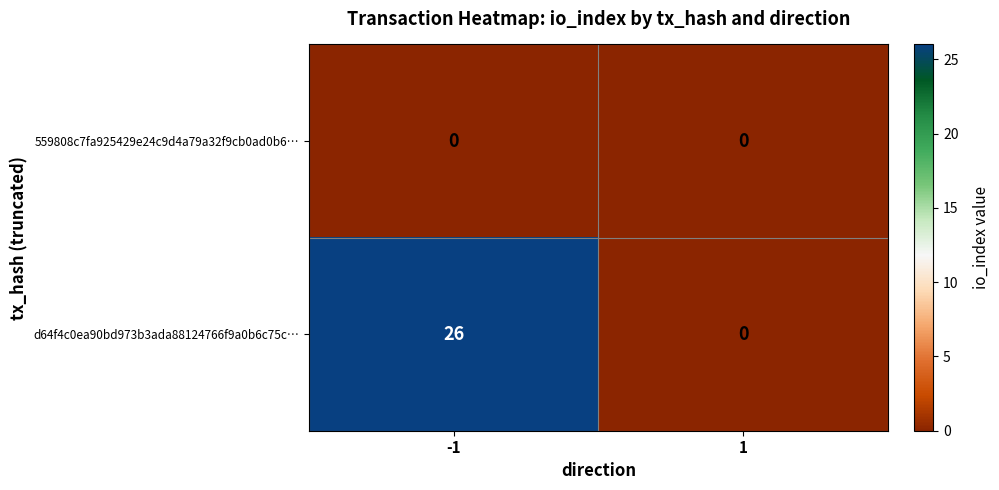

Count the number of categories in the chart.

2